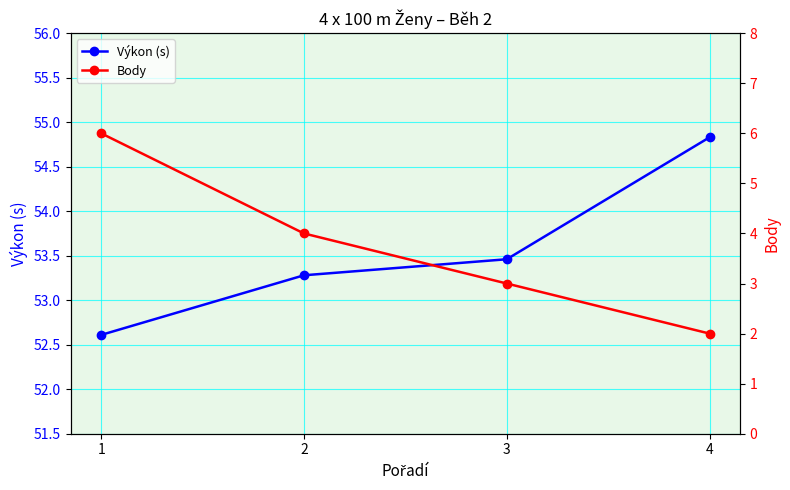

True or false: Body and Výkon (s) cross at least once.

False